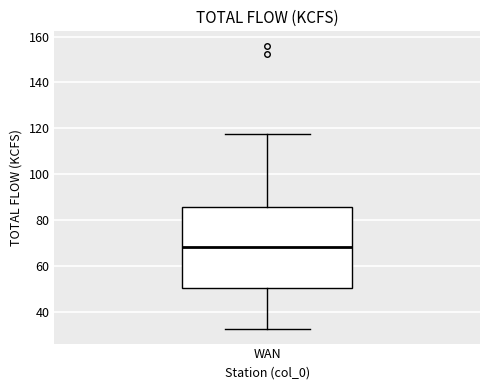

Where does the lower whisker of the box for WAN end on the y-axis? The values are not printed on the chart, so give them approximately, as read against the axis.

32